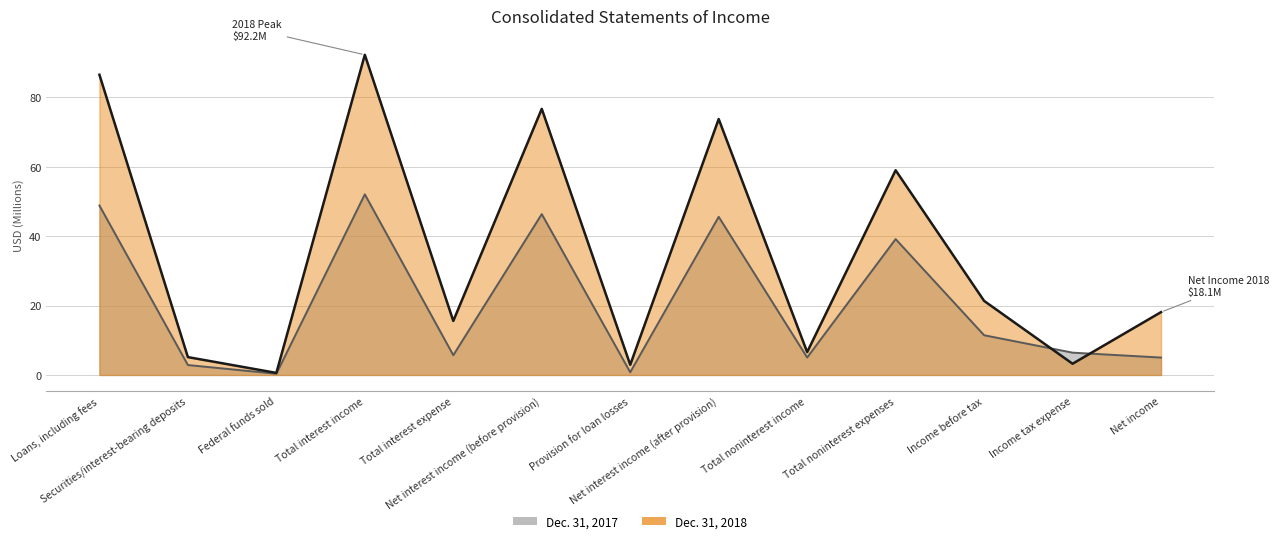

What is the difference between the maximum and minimum values in the Dec. 31, 2018 series?

91.6